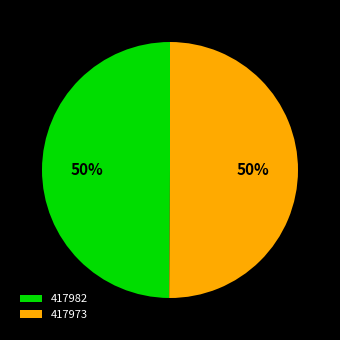

Do 417982 and 417973 together represent more than half of the pie?

Yes